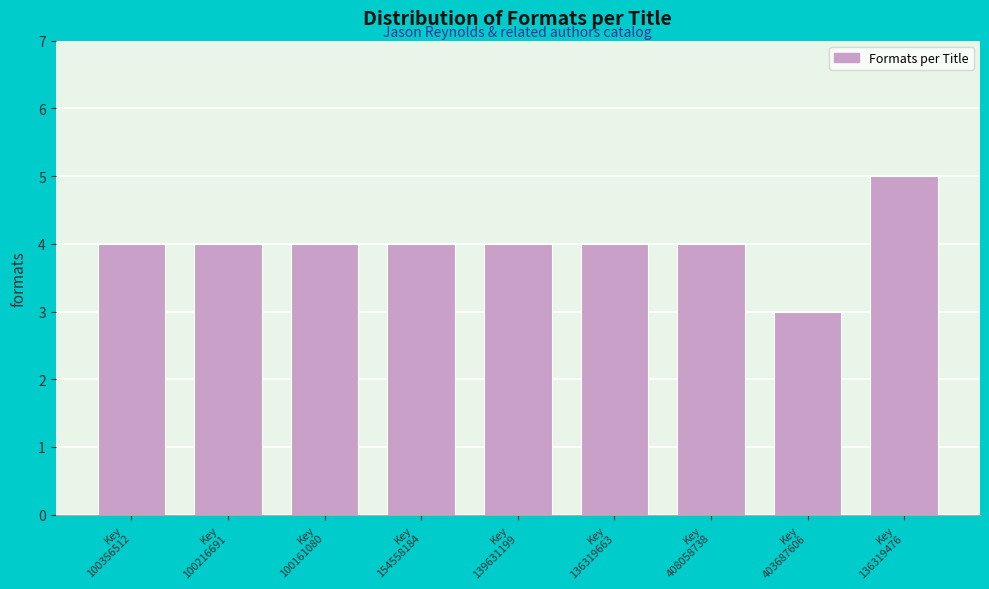

Reading right to left, extract all data points from this chart.

5	3	4	4	4	4	4	4	4